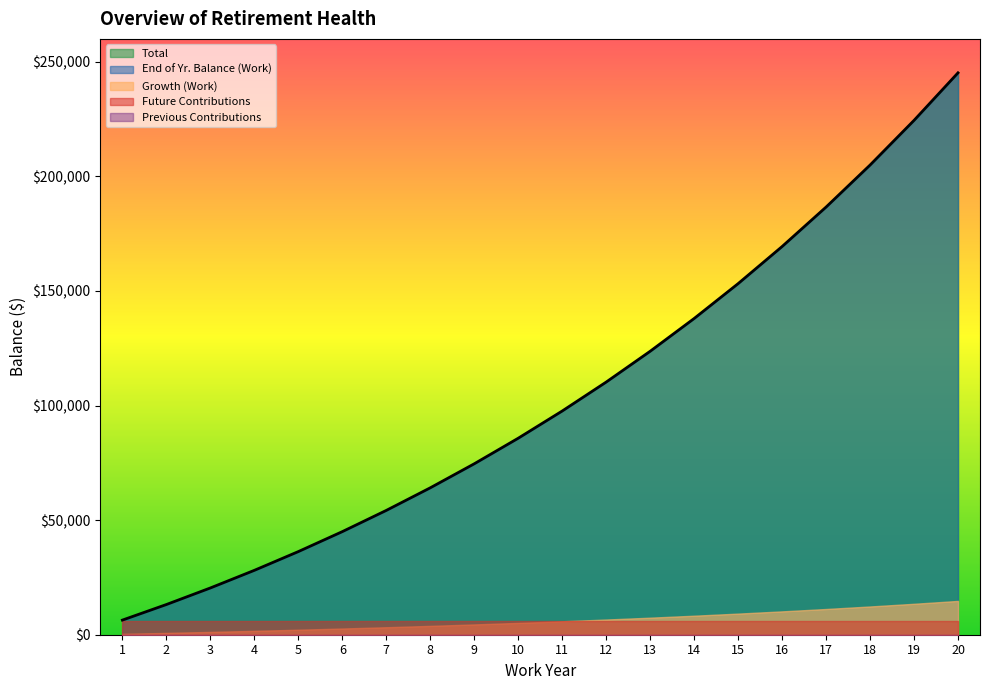

What is the value of the Total point at the 14th from the left?

137986.4